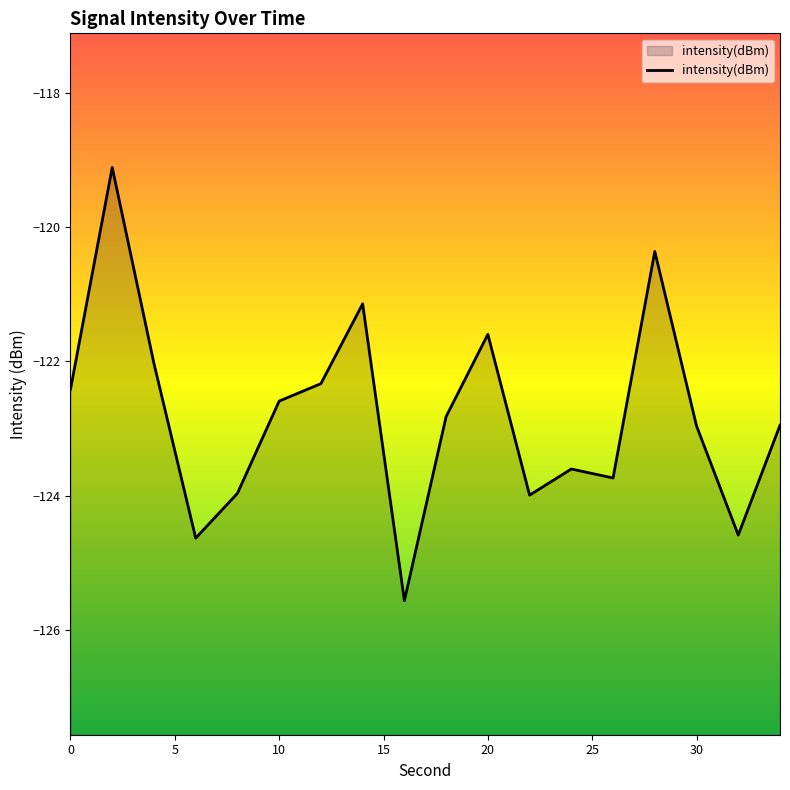

True or false: the data shows -81.1 at 0.

False